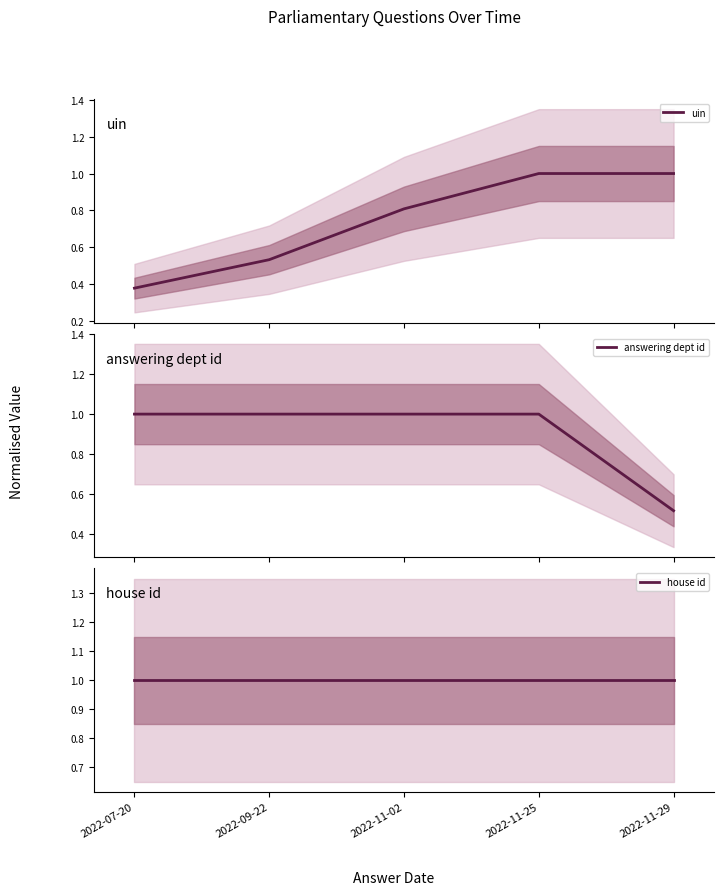

Is it true that uin equals 0.4 at 2022-07-20?

True